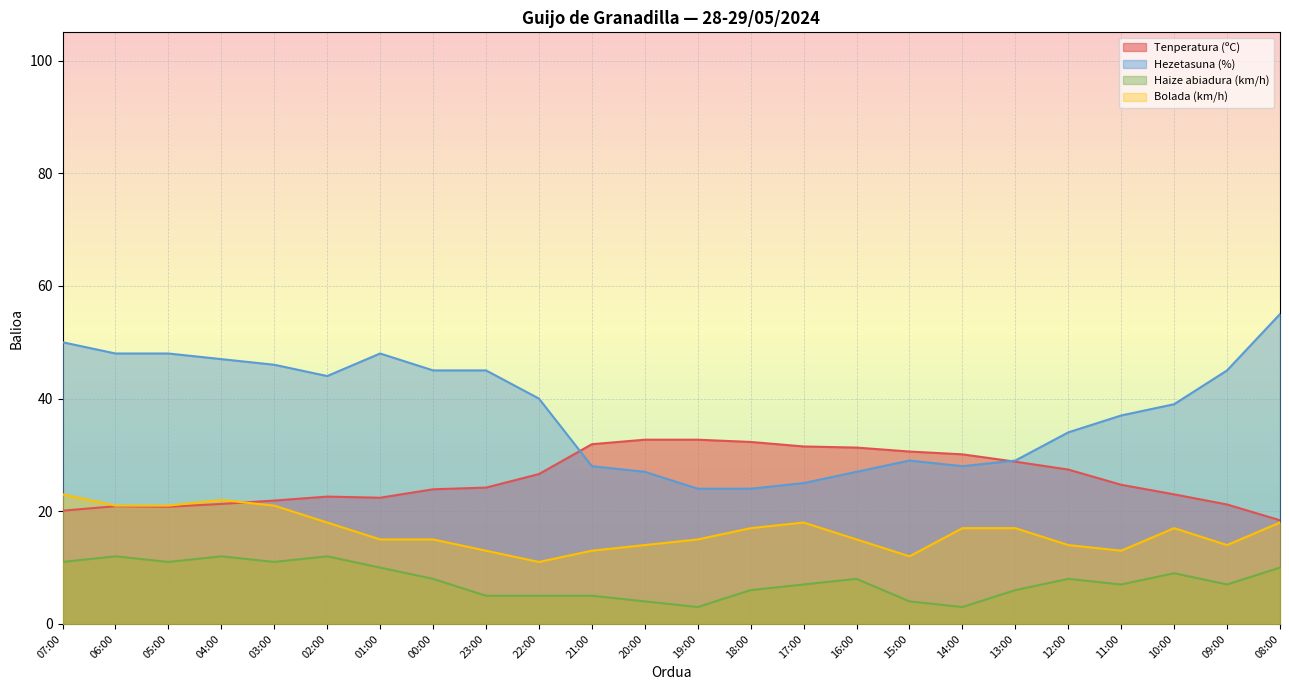

True or false: Haize abiadura (km/h) and Hezetasuna (%) cross at least once.

False